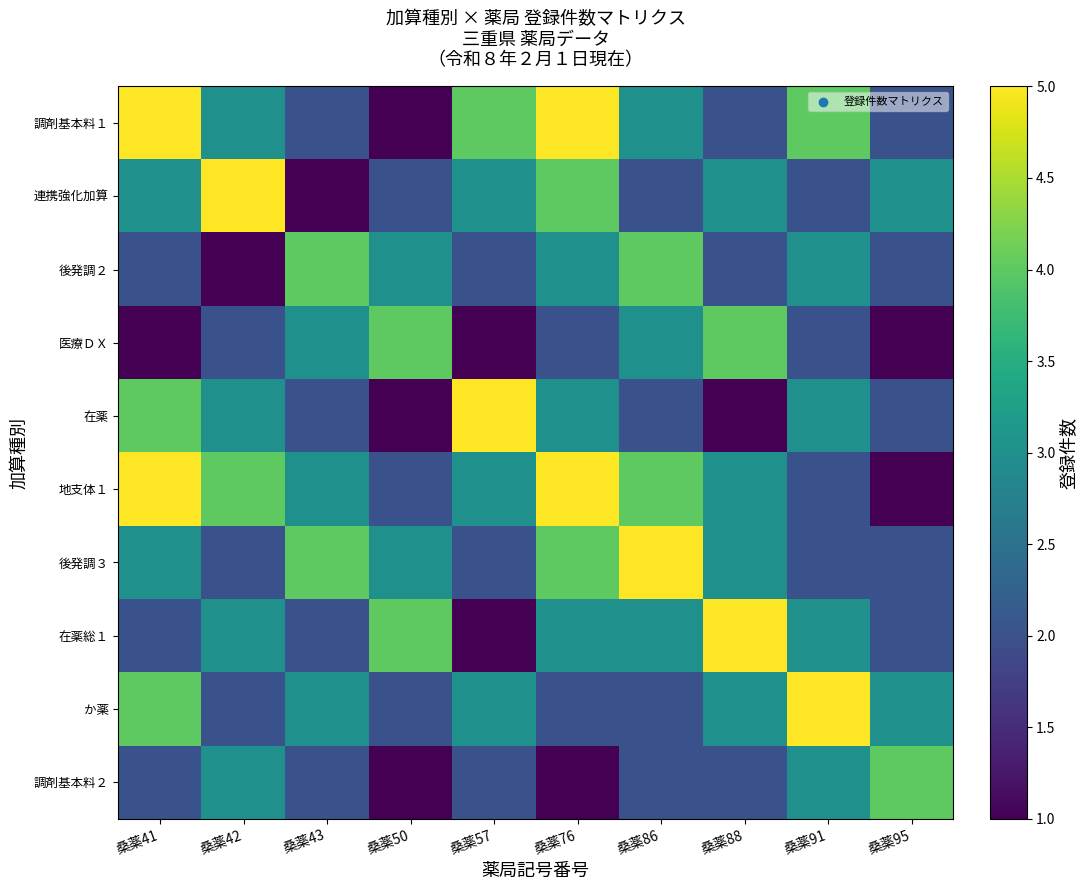

List the series in order of their peak value, highest first.

調剤基本料１, 連携強化加算, 在薬, 地支体１, 後発調３, 在薬総１, か薬, 後発調２, 医療ＤＸ, 調剤基本料２